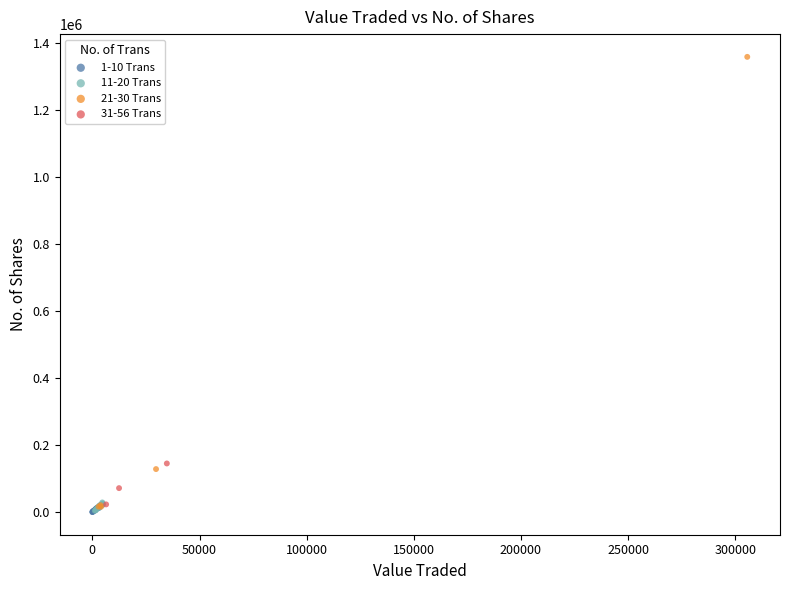

Which series has the largest Y range (max minus min)?

21-30 Trans